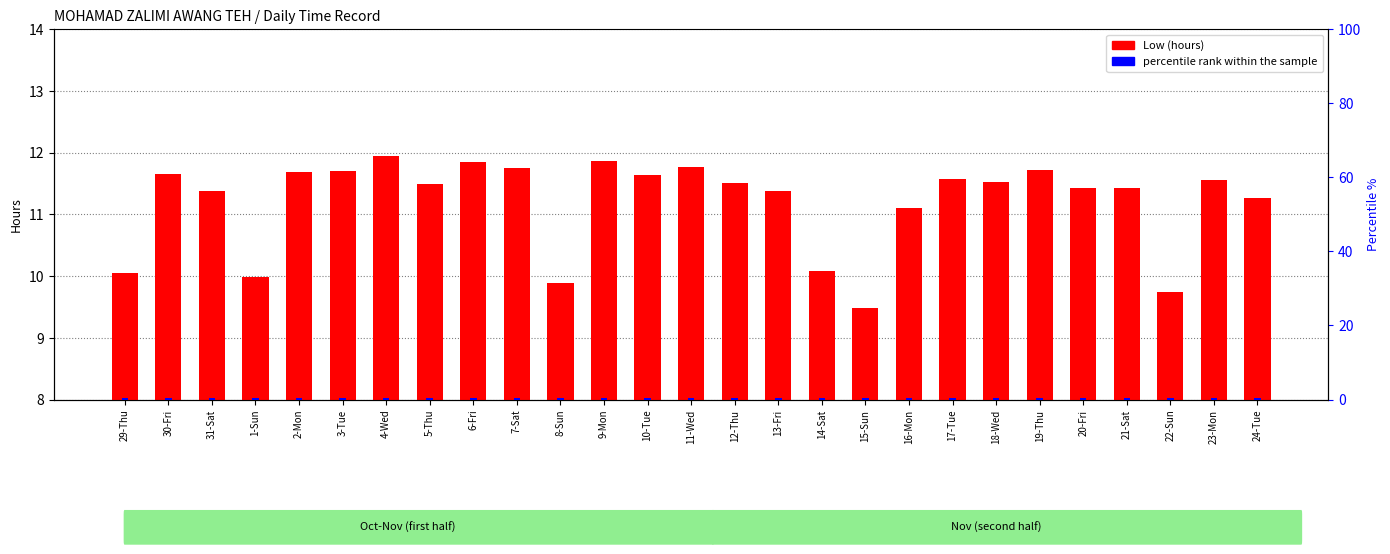

What position from the right is 20-Fri?

5